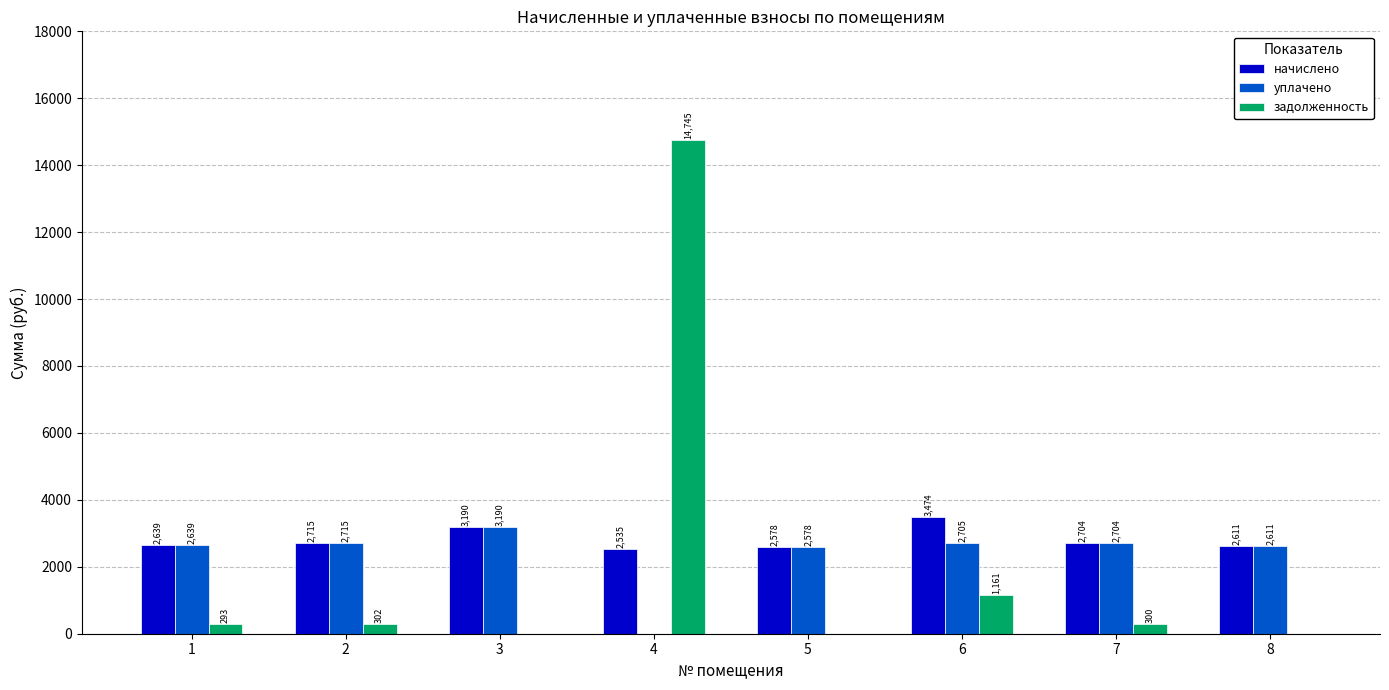

The задолженность series shows 1161.3 at 6. True or false?

True